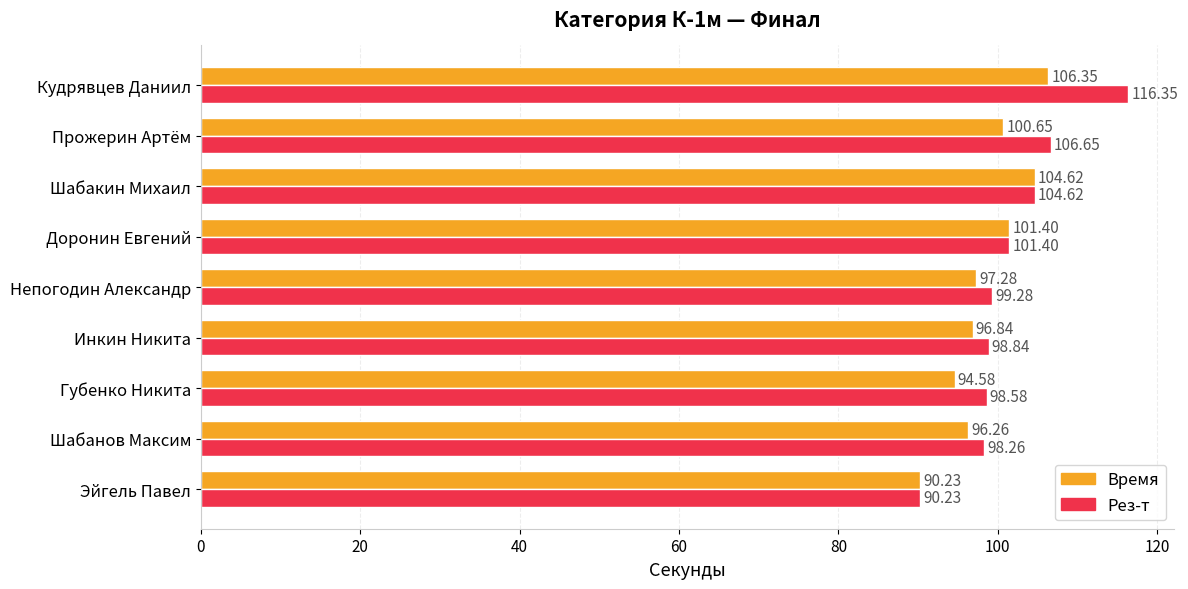

What is the sum of the Время values at Непогодин Александр and Кудрявцев Даниил?

203.6